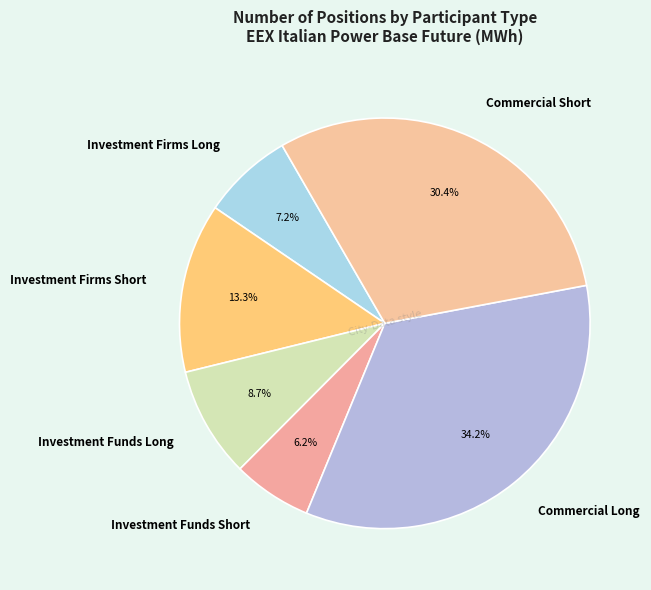

Is it true that Investment Funds Short is 6% of the pie?

True